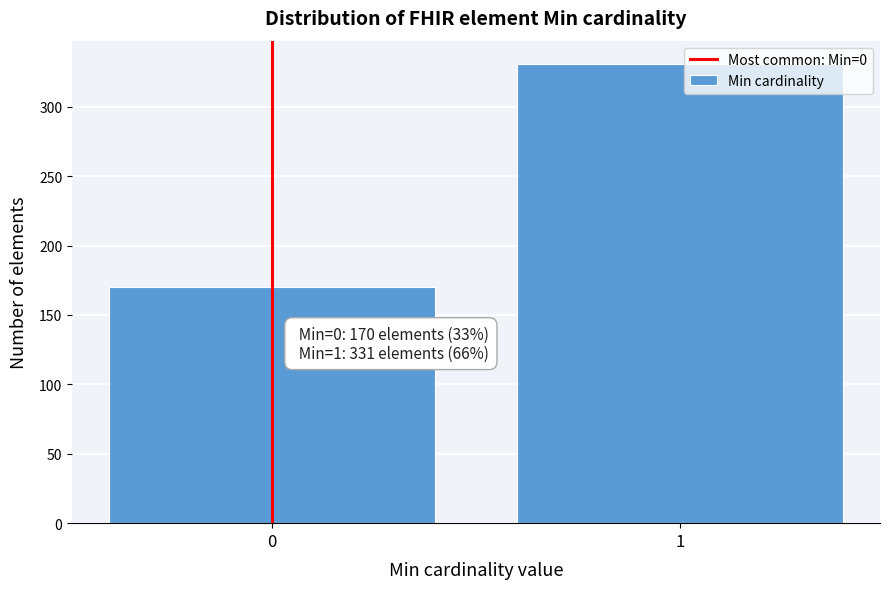

Reading left to right, extract all data points from this chart.

170	331